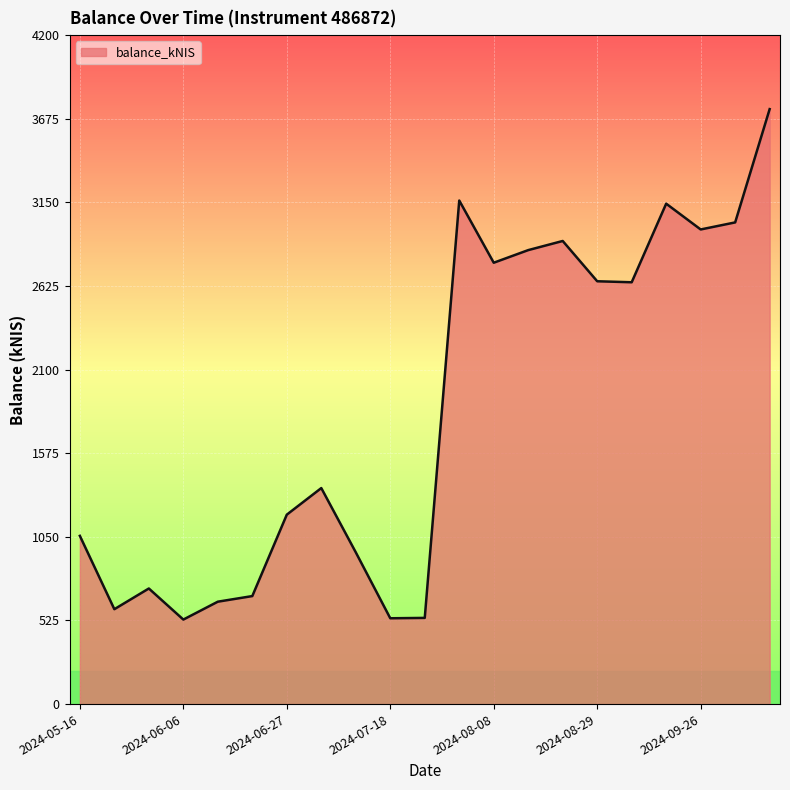

What is the minimum value shown in the chart?

530.7